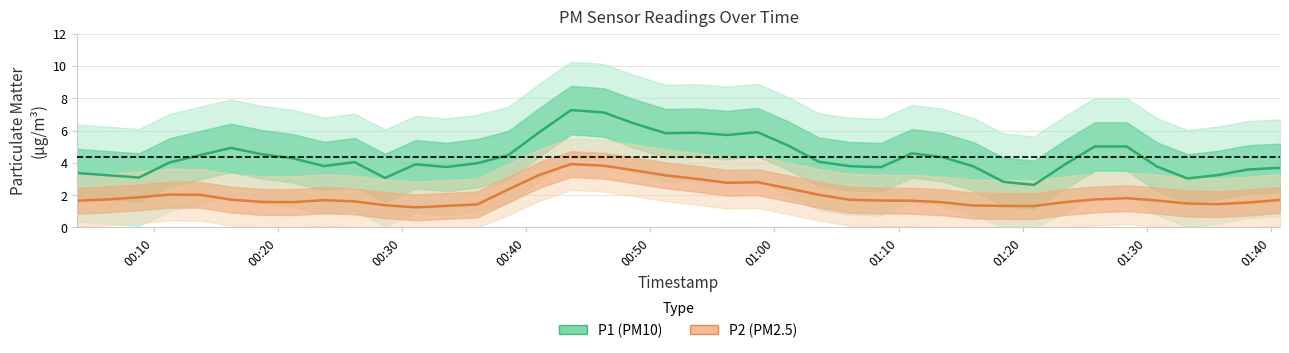

True or false: P1 (PM10) has a value of 1.4 at 29.

False